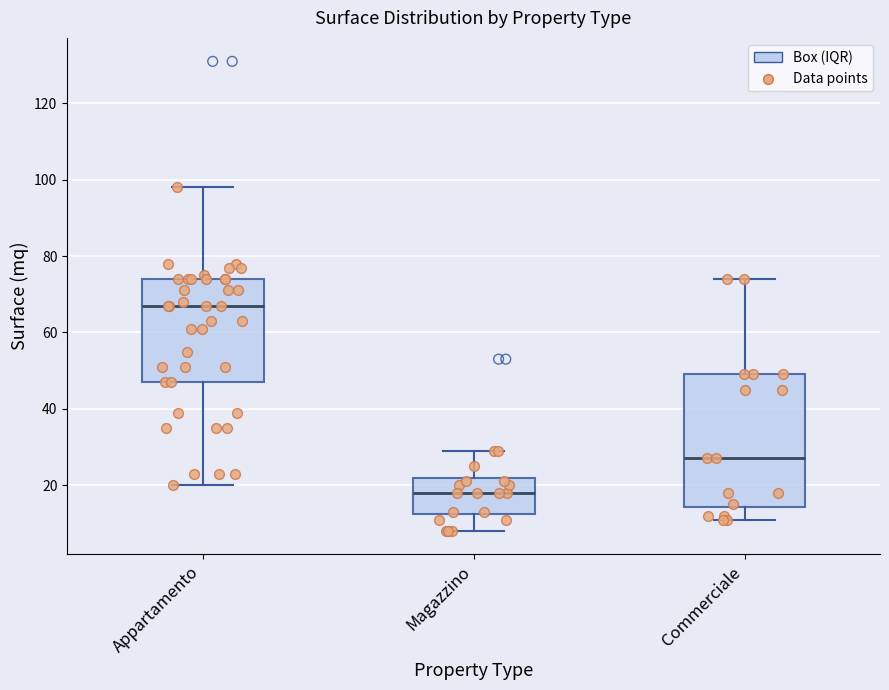

Comparing the boxes themselves (not the whiskers), which one is the tallest?

Commerciale